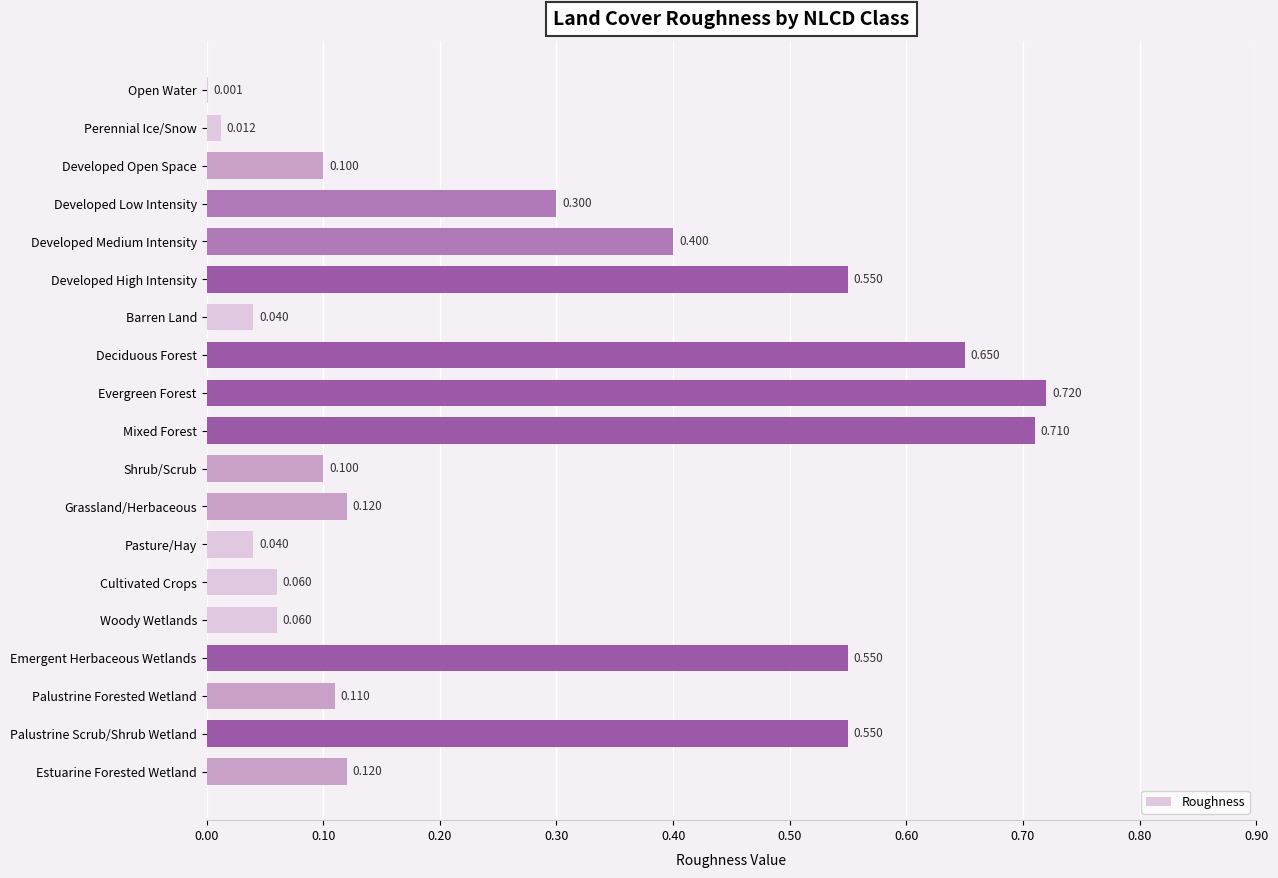

Between Palustrine Forested Wetland and Developed Low Intensity, which is larger?

Developed Low Intensity